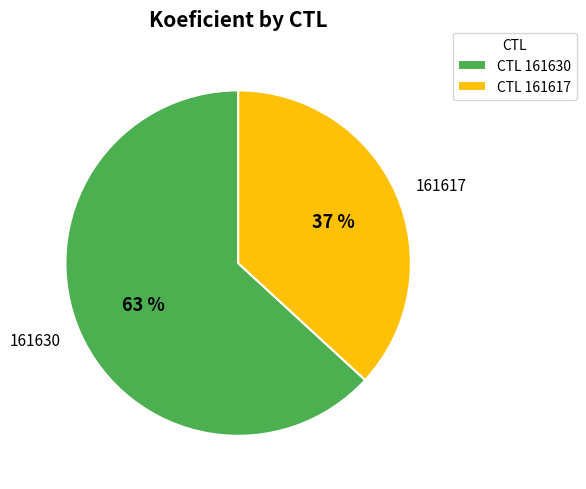

To the nearest percent, what is the difference between the 161617 and 161630 slice percentages?

26%